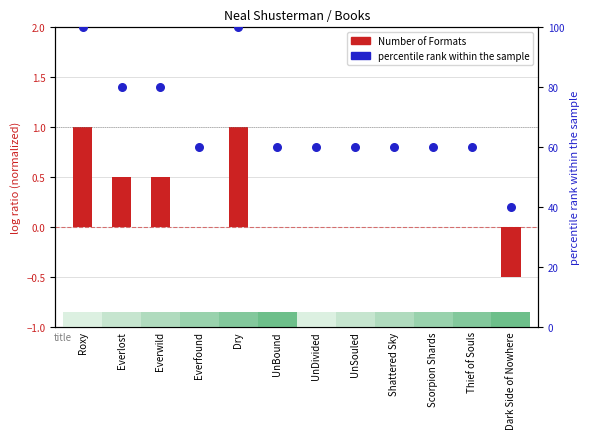

At how many categories does at least one series exceed 74?

4